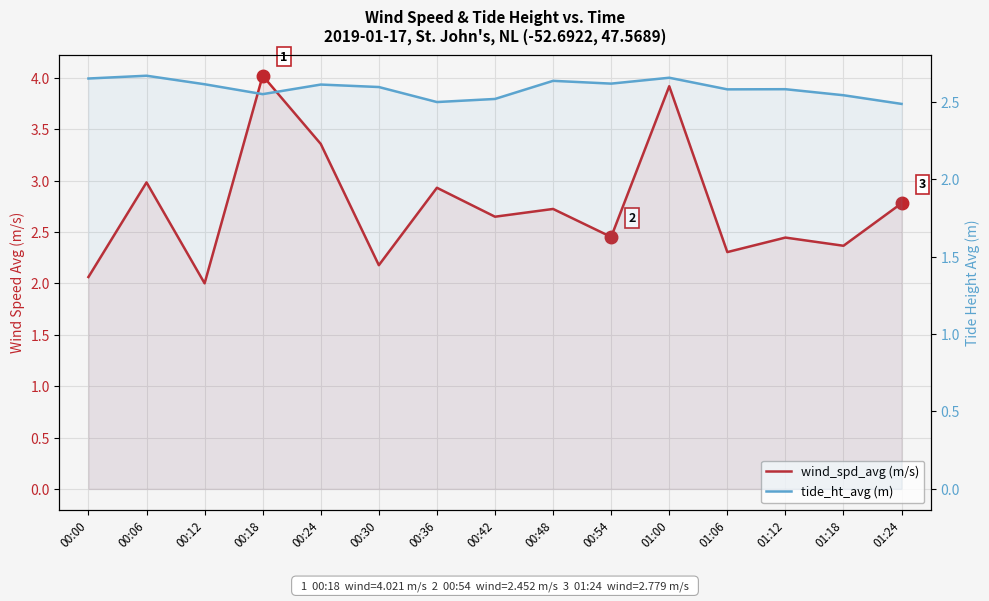

What is the difference between the highest and lowest values at 01:00?

1.3